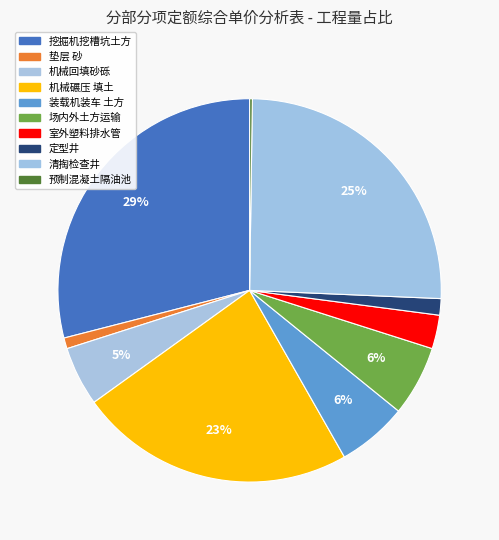

Between 机械回填砂砾 and 定型井, which is larger?

机械回填砂砾